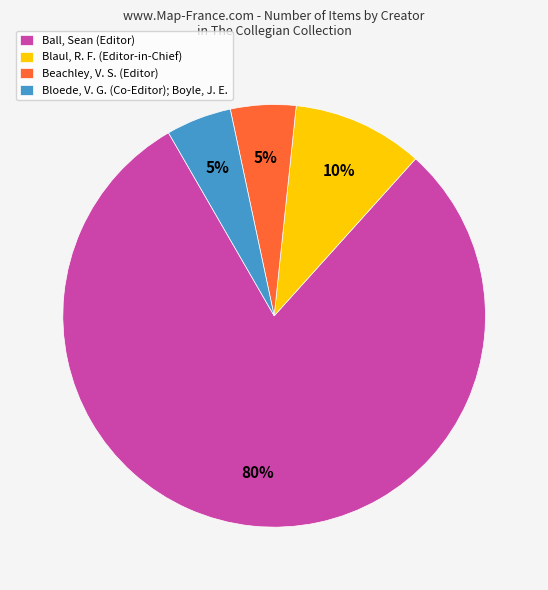

Approximately how many times larger is the value at Bloede, V. G. (Co-Editor); Boyle, J. E. compared to Ball, Sean (Editor)?

0.1